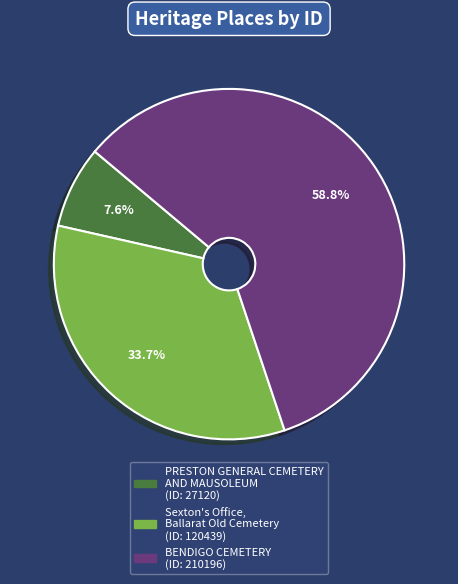

Approximately how many times larger is the value at BENDIGO CEMETERY compared to Sexton's Office, Ballarat Old Cemetery?

1.7